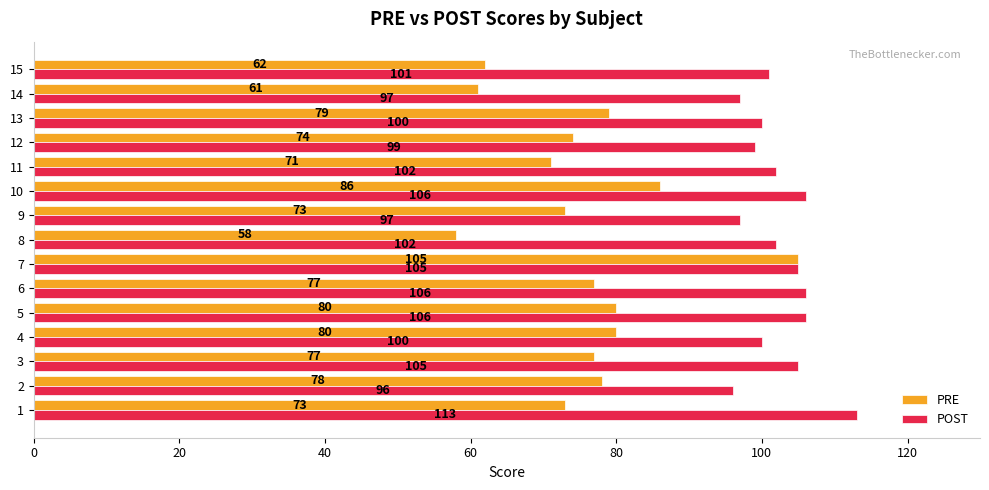

Count the number of data series in this chart.

2